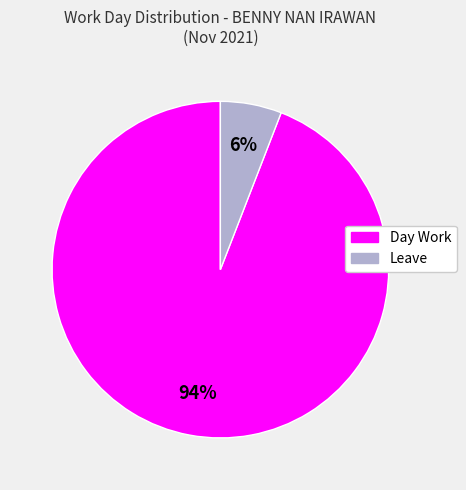

Is there any slice that represents more than half of the pie?

Yes